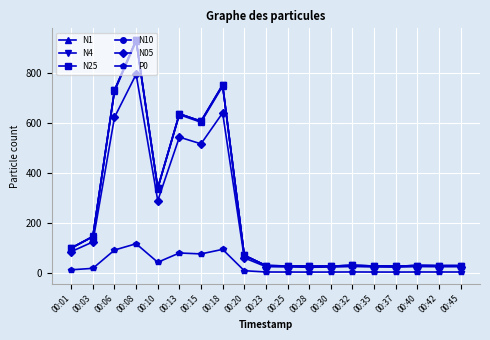

Does the chart display data point markers on the line(s)?

Yes